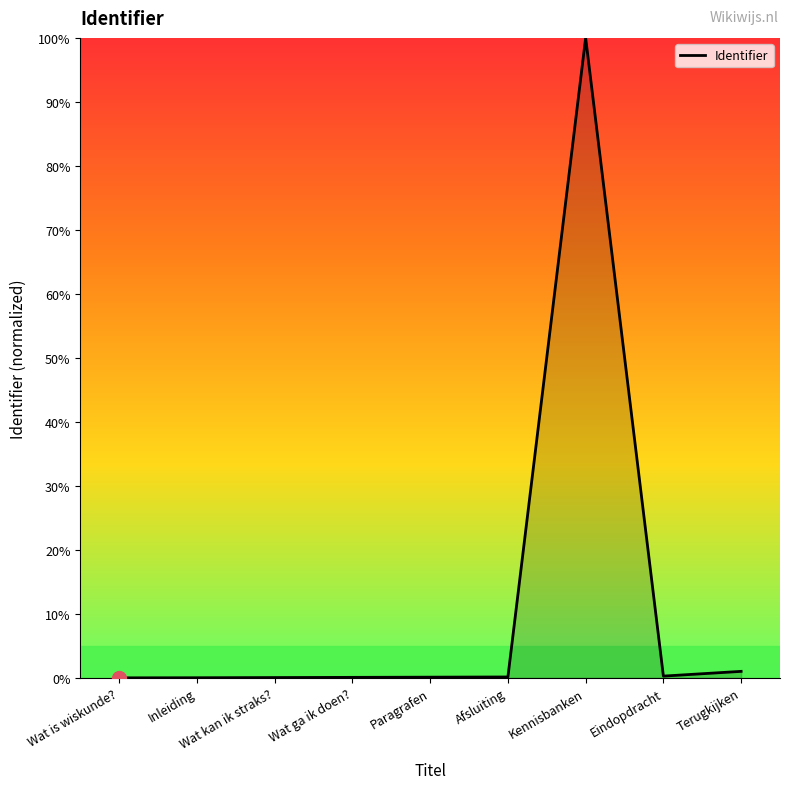

Is this an area chart (filled region under the line)?

No